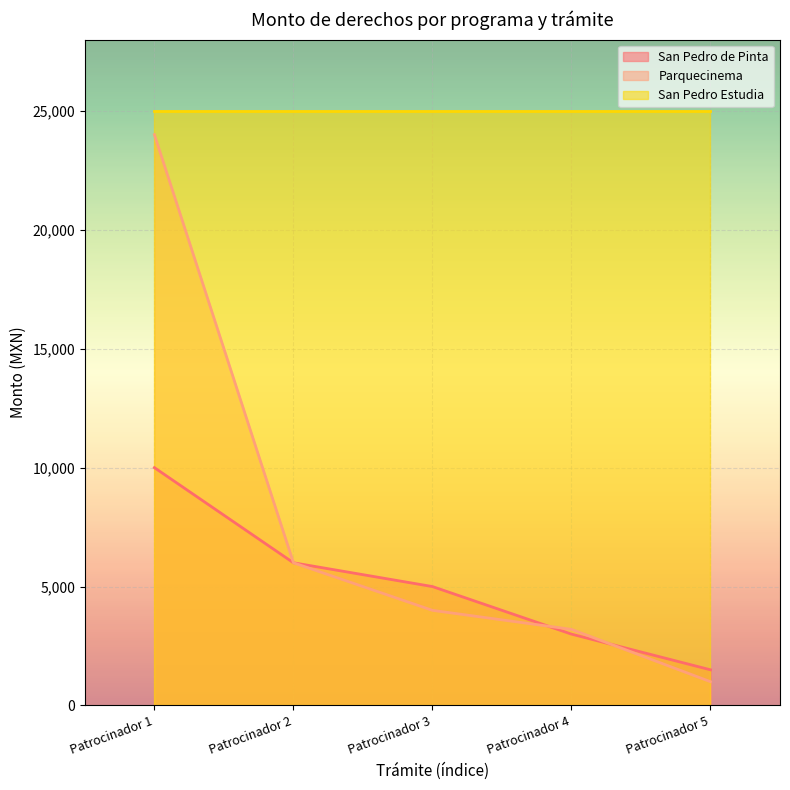

What is the value of the San Pedro de Pinta point at the 2nd from the left?

6000